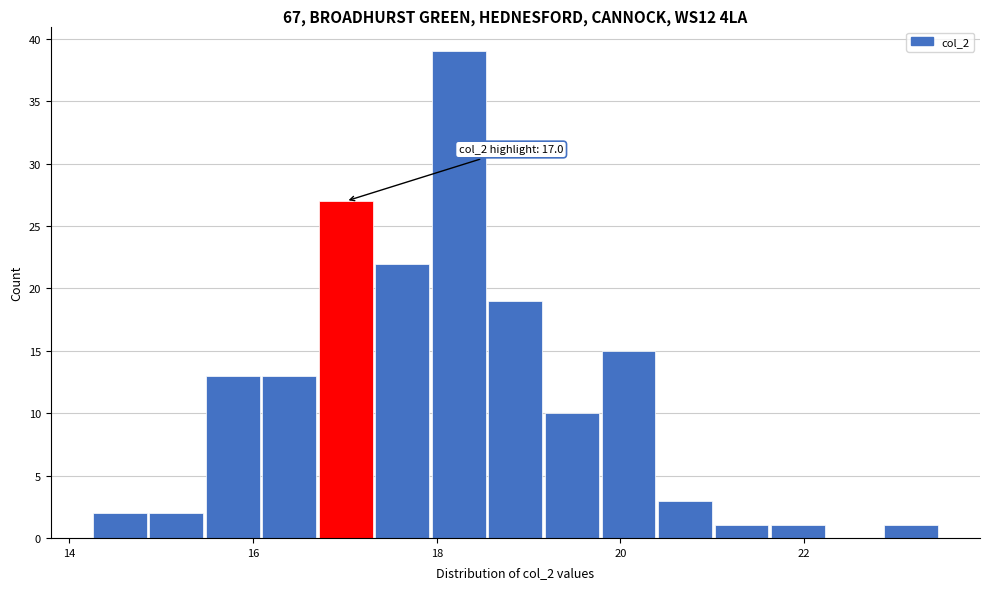

Read against the x-axis, roughly where is the centre of the tallest bar?

18.2